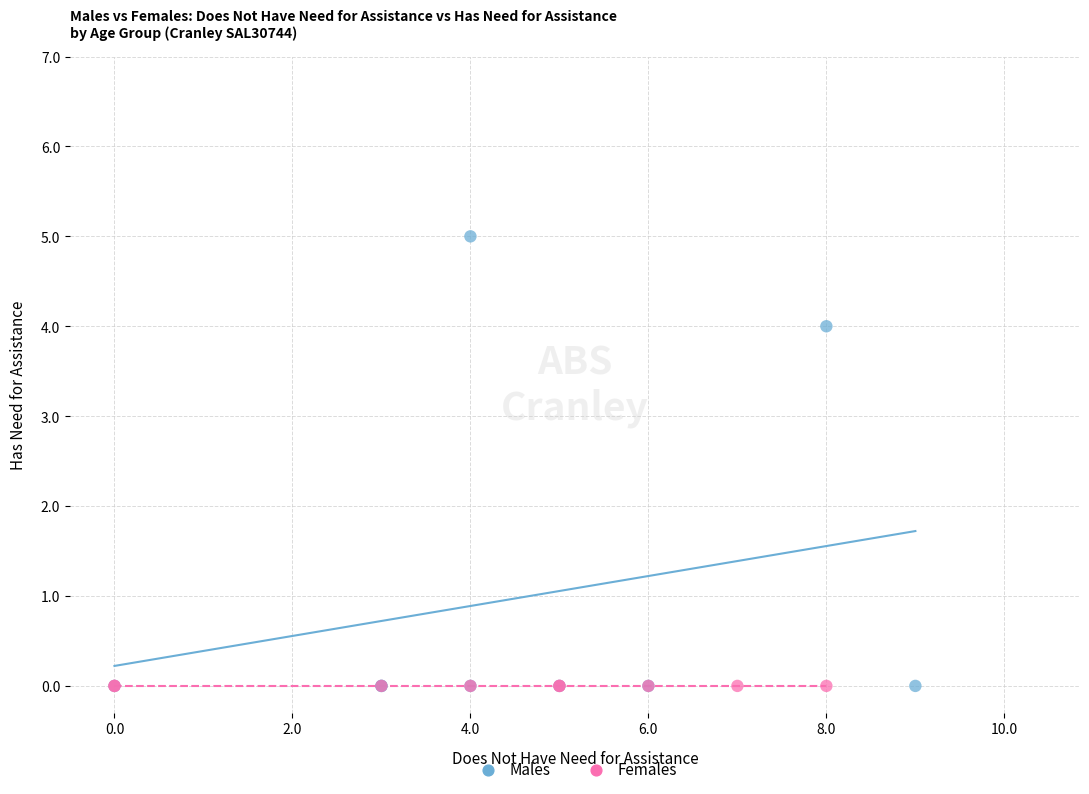

Which series reaches the maximum Y coordinate?

Males